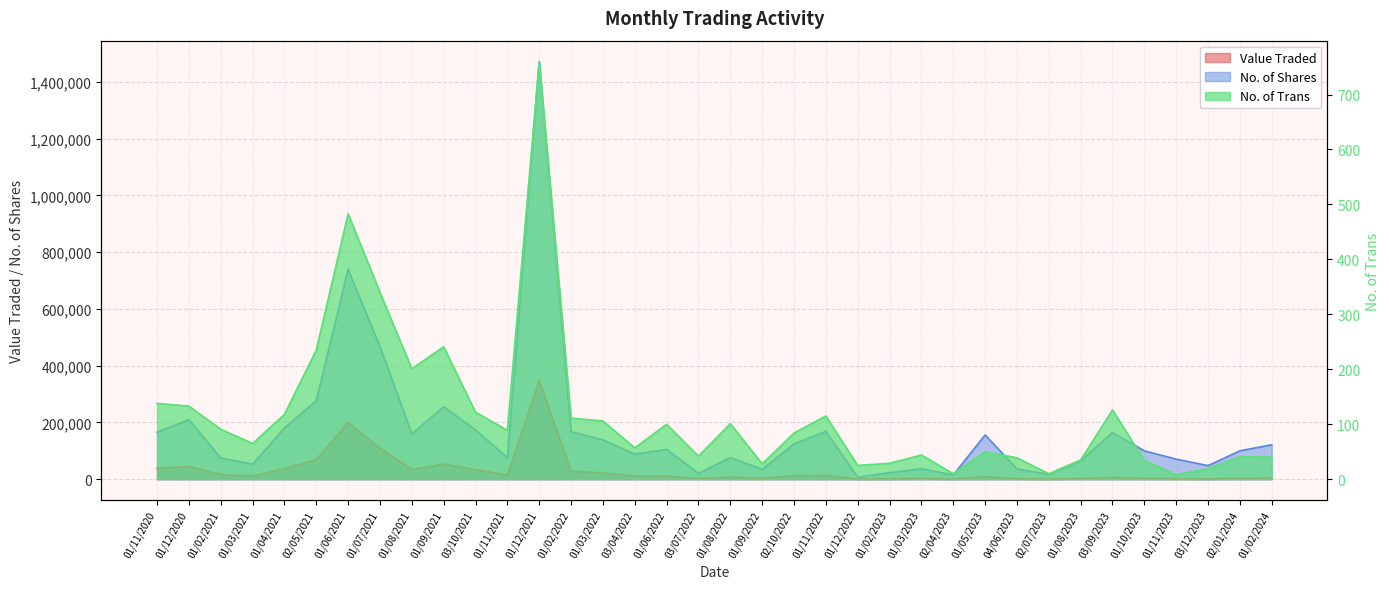

Which category has the lowest value in the Value Traded series?

01/12/2022